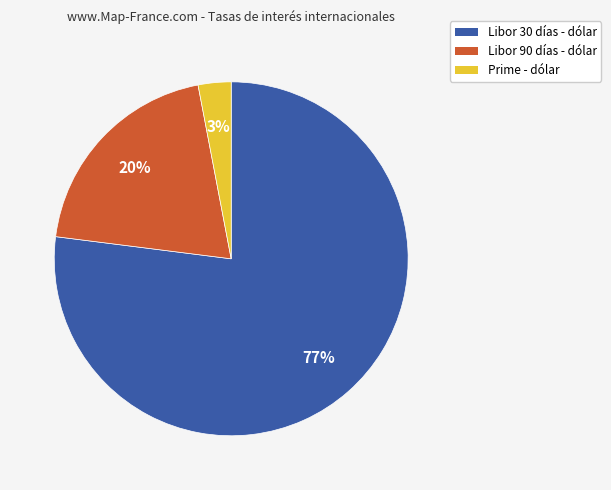

To the nearest percent, what is the combined percentage of Prime - dólar and Libor 90 días - dólar?

23%